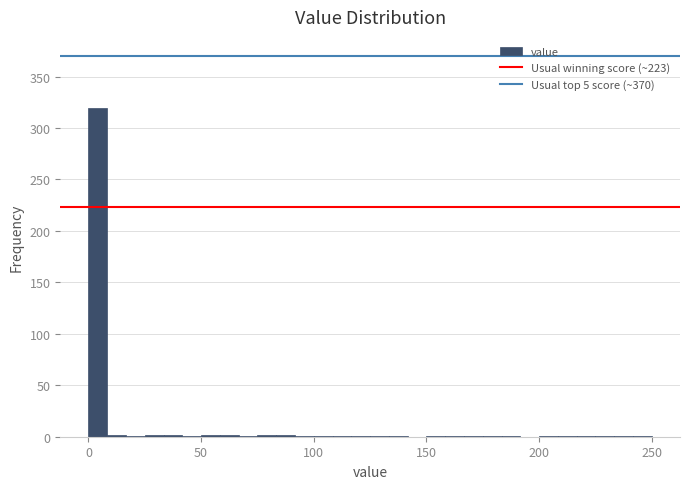

Read against the x-axis, roughly where is the centre of the tallest bar?

5